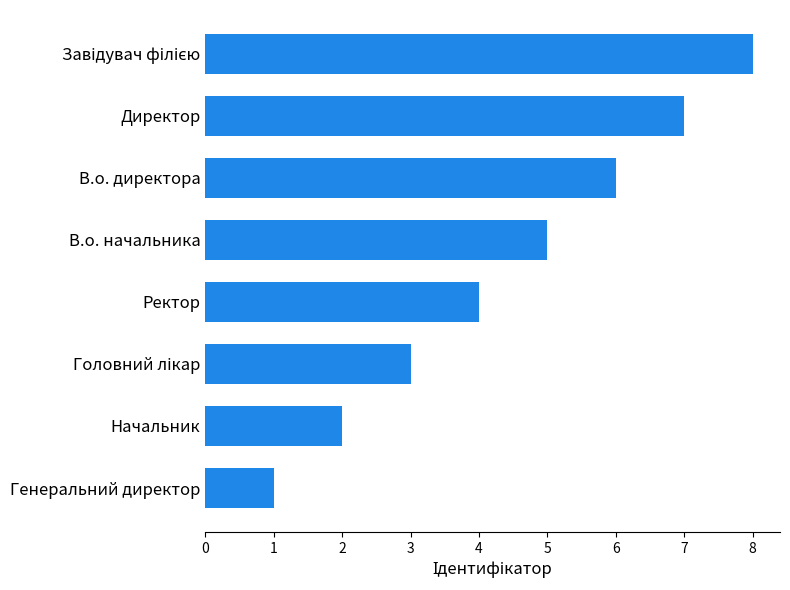

How many data points are less than 5?

4